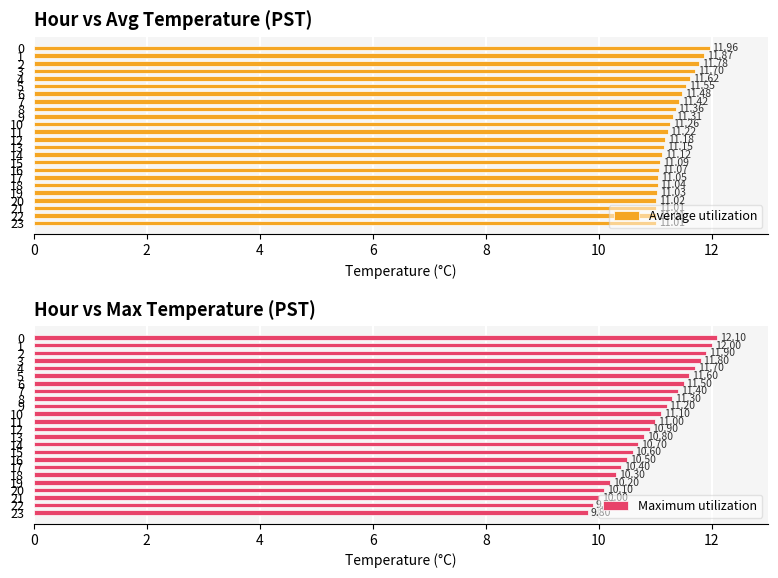

Where is Average utilization nearest to the value 11?

21